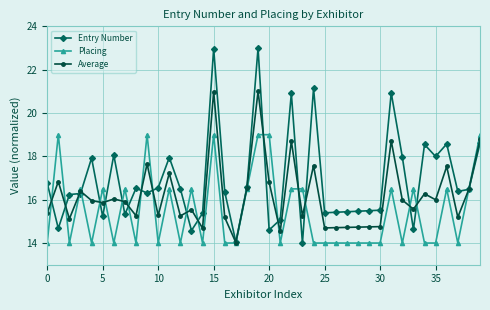

Which series has the widest spread of values?

Entry Number